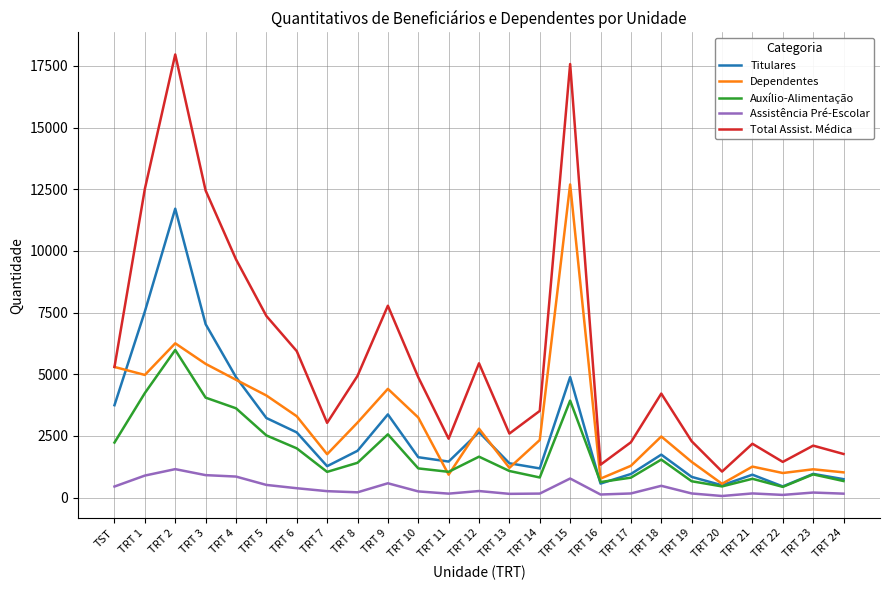

What position from the right is TRT 6?

19